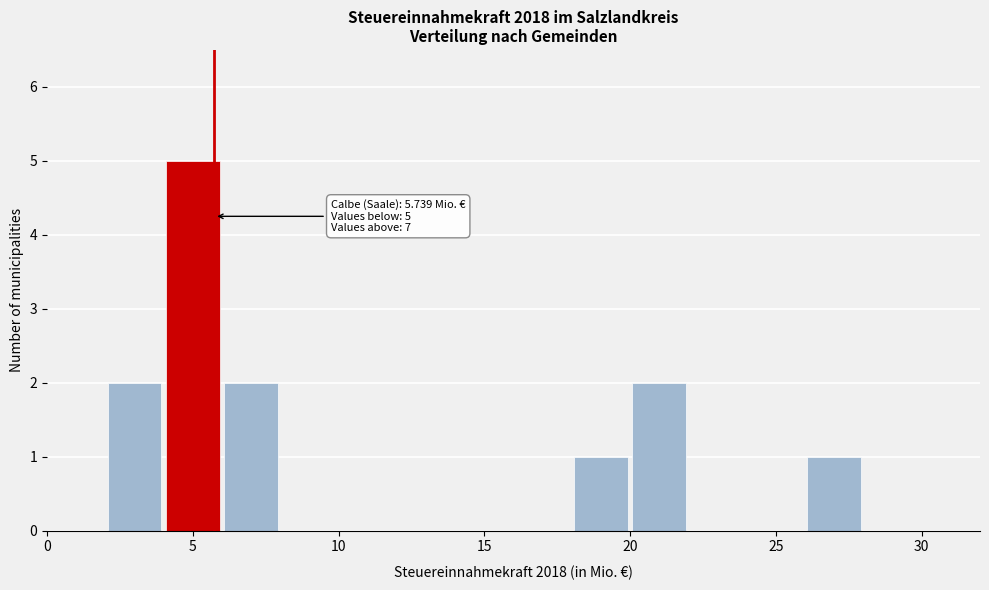

Over which range of the x-axis is the bar tallest?

4 to 6